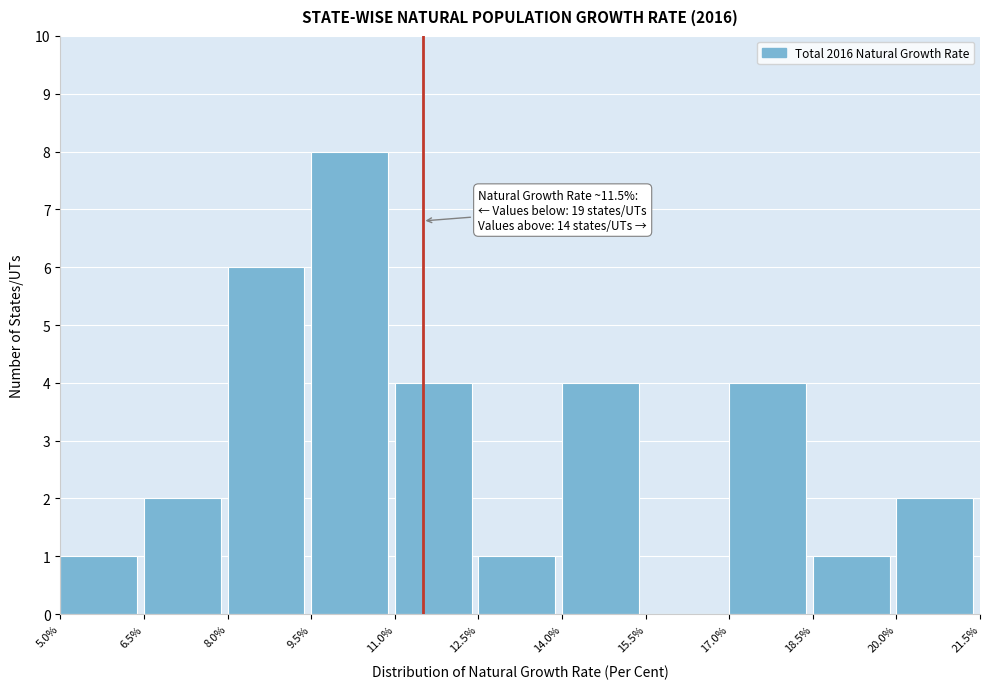

Which range on the x-axis has the tallest bar?

9.5% to 11.0%